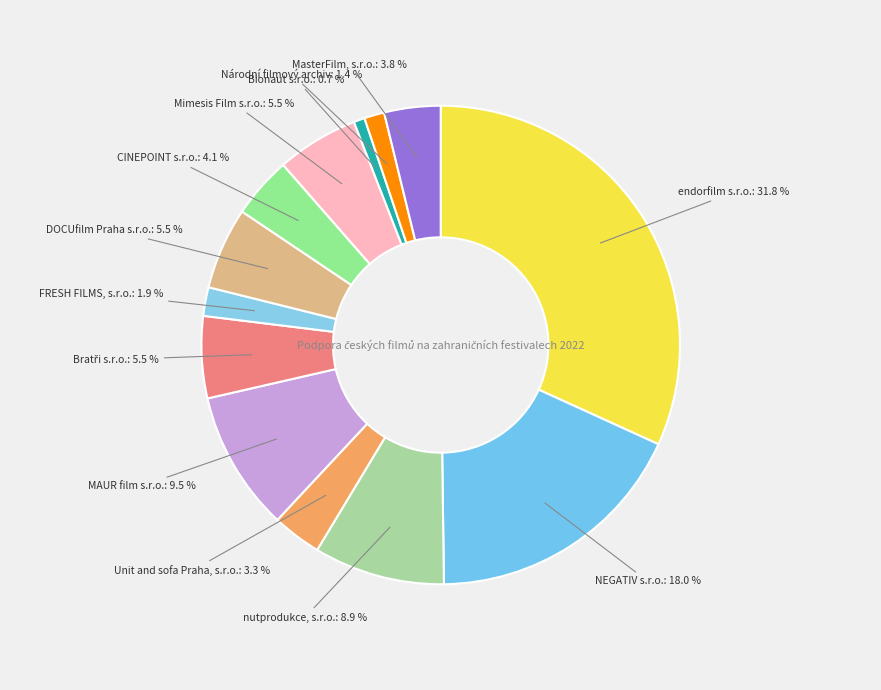

How many segments does this pie chart have?

13